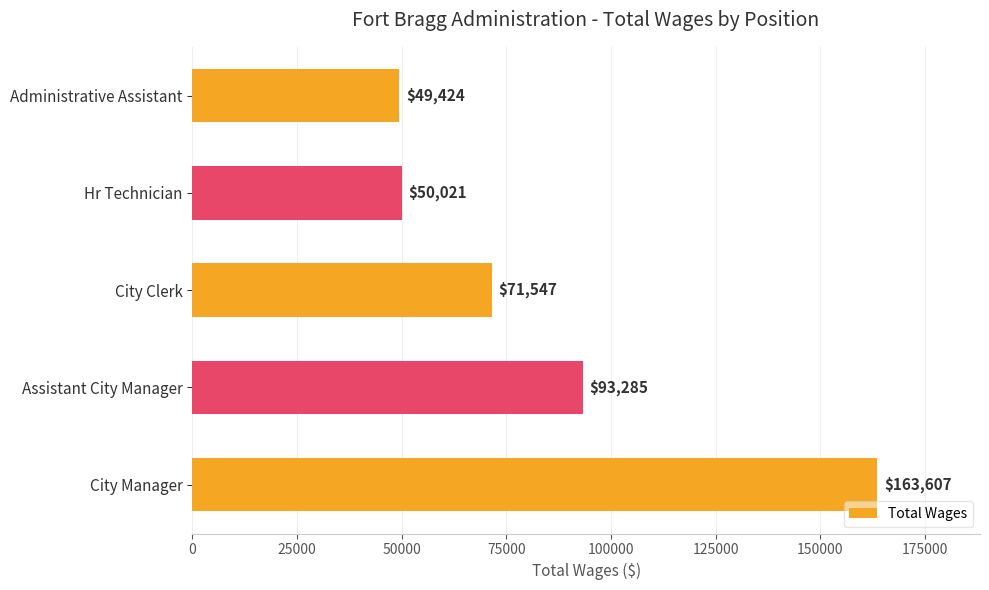

List the labels in order of value, smallest first.

Administrative Assistant, Hr Technician, City Clerk, Assistant City Manager, City Manager